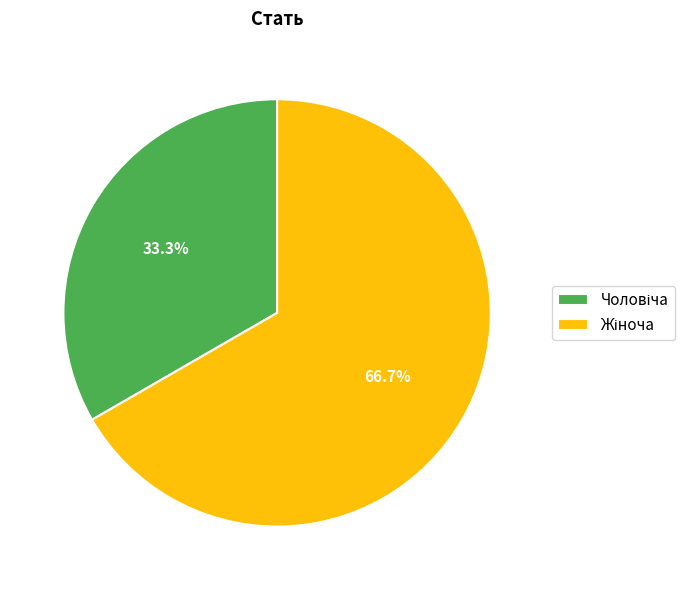

How many segments does this pie chart have?

2